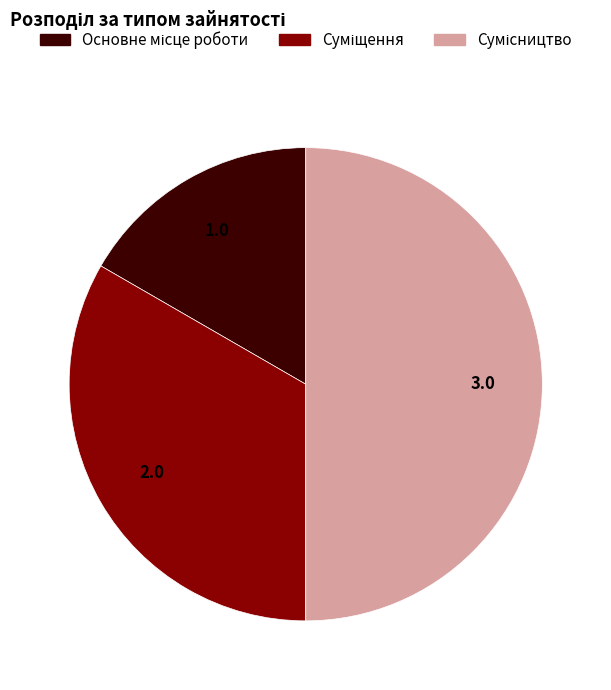

Combined, do Сумісництво and Суміщення account for over 50%?

Yes